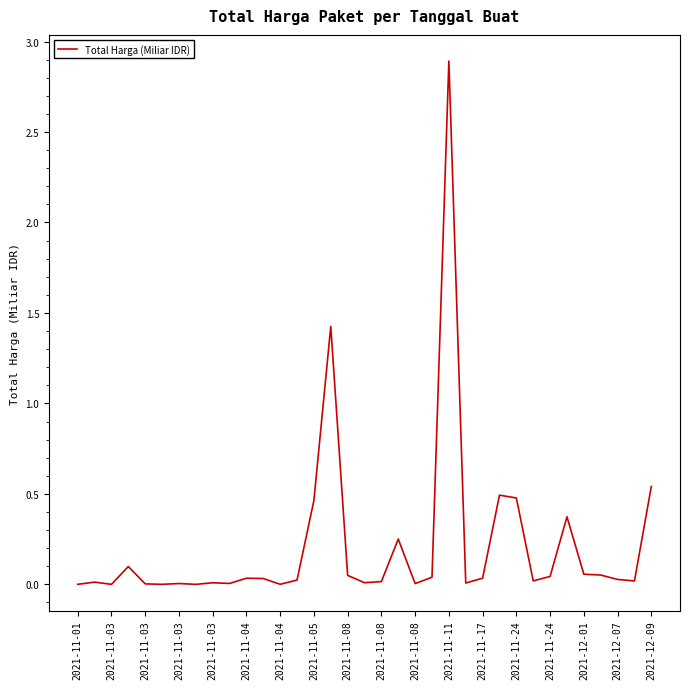

What is the difference between the maximum and second lowest values?

2.9